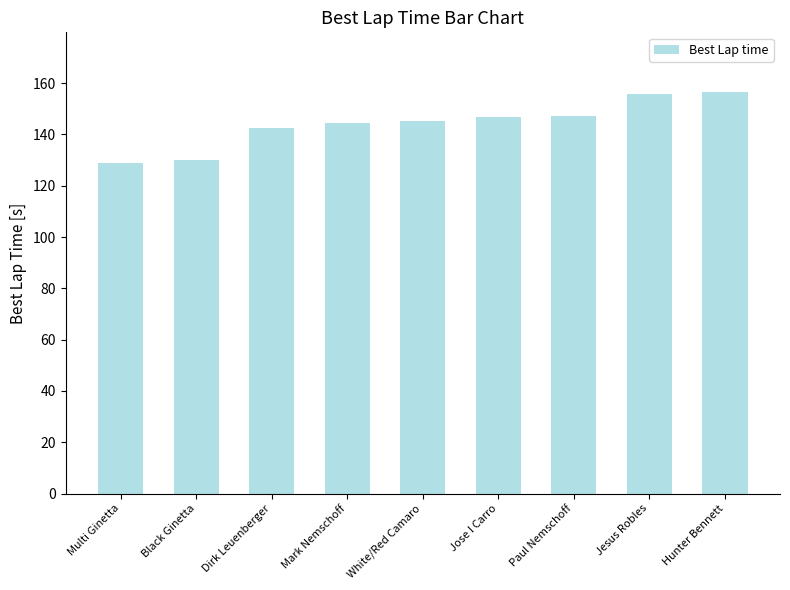

What is the label of the 7th bar from the left?

Paul Nemschoff